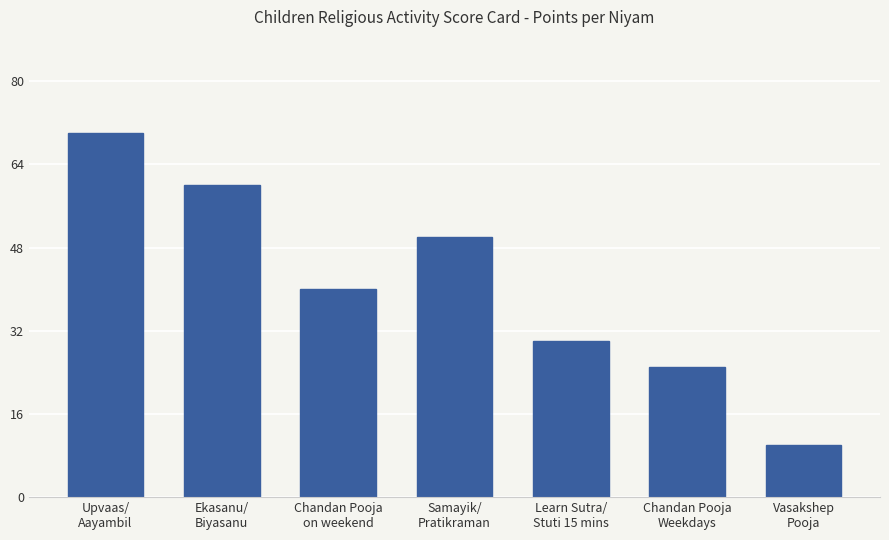

Rank the categories by value from lowest to highest.

Vasakshep
Pooja, Chandan Pooja
Weekdays, Learn Sutra/
Stuti 15 mins, Chandan Pooja
on weekend, Samayik/
Pratikraman, Ekasanu/
Biyasanu, Upvaas/
Aayambil